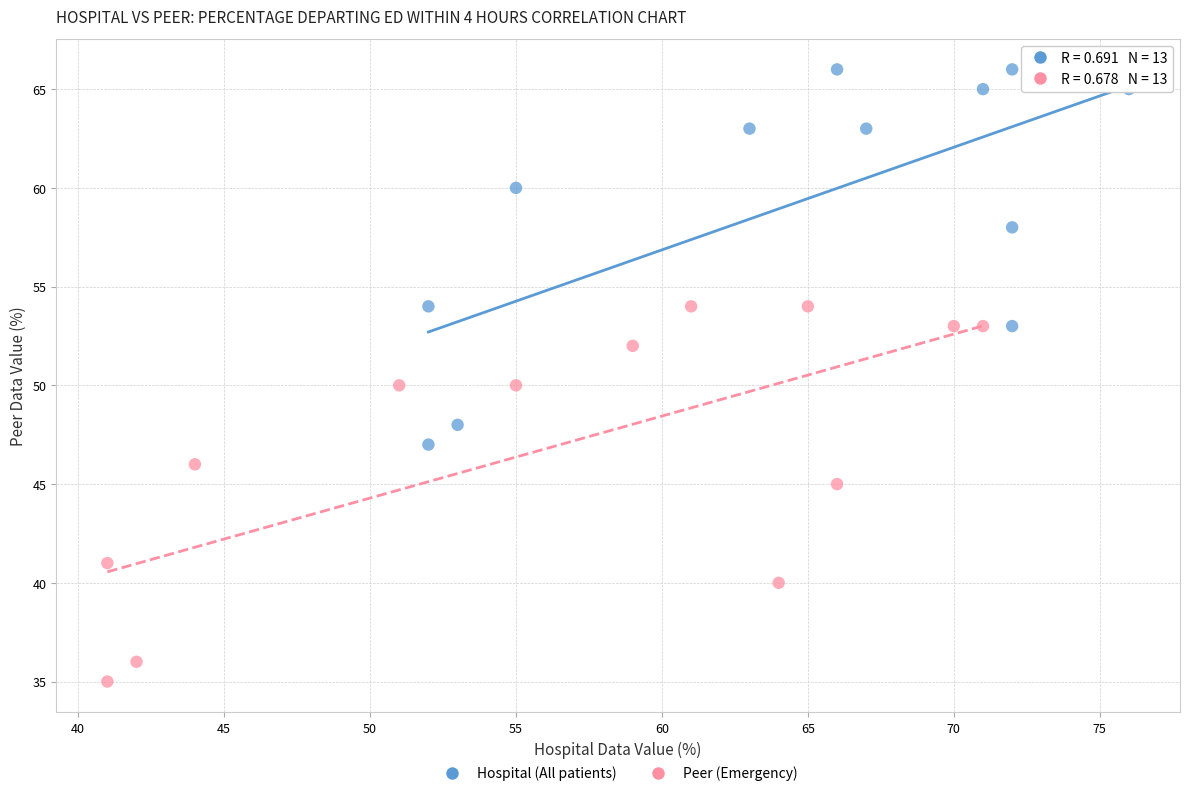

Which series reaches the maximum Y coordinate?

Hospital (All patients)